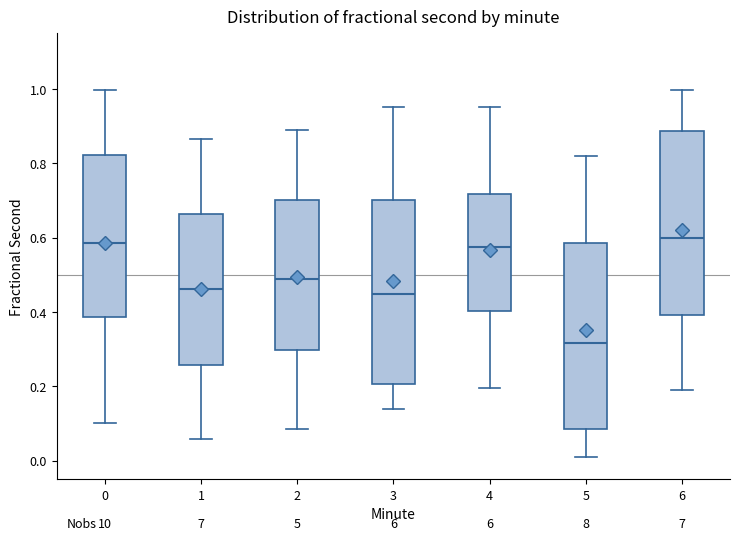

Which box has the lowest median line?

5